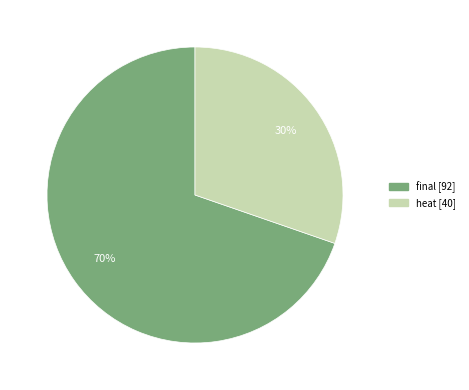

Which category has the smallest portion of the pie?

heat